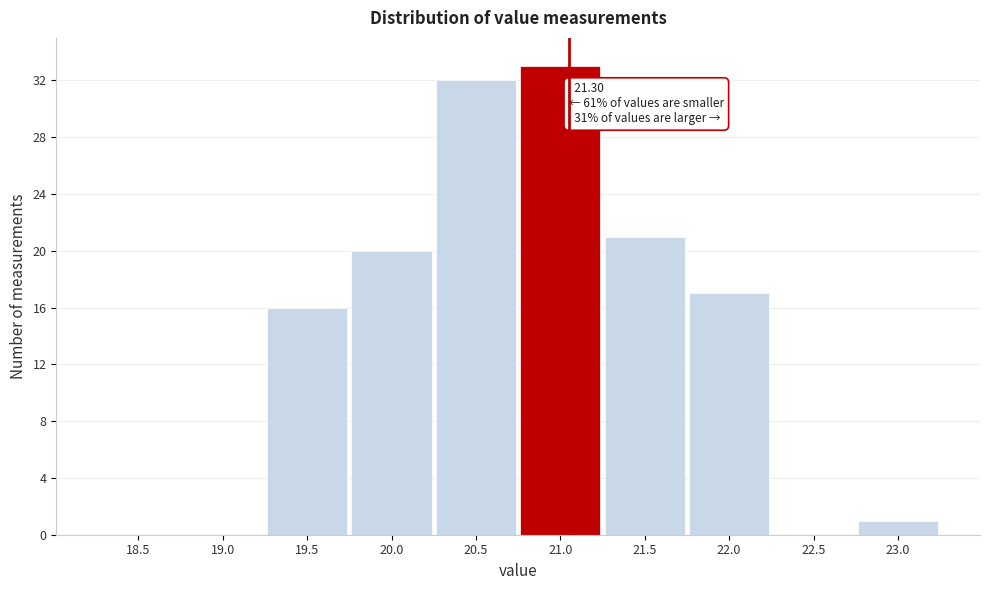

Reading left to right, transcribe all the data shown in this chart.

18.5=0	19.0=0	19.5=16	20.0=20	20.5=32	21.0=33	21.5=21	22.0=17	22.5=0	23.0=1